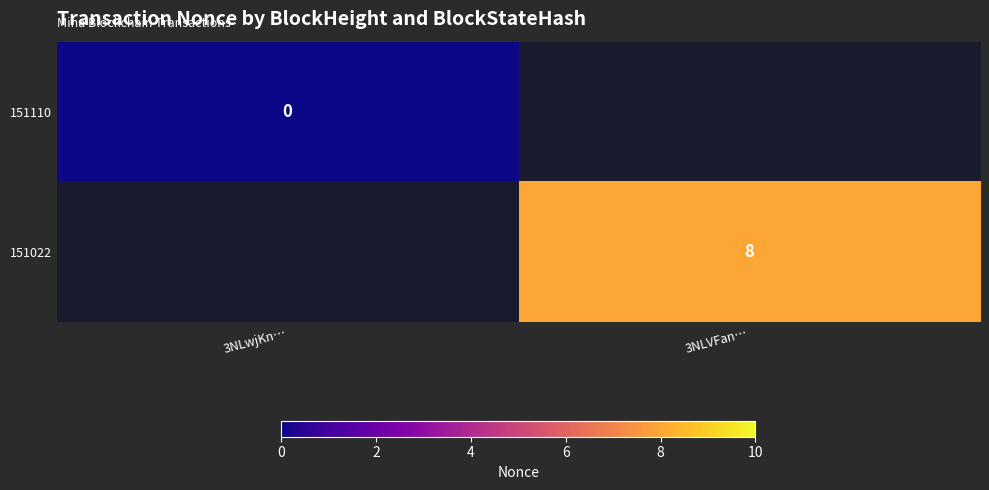

Which label corresponds to the smallest value in the chart?

3NLwjKn…